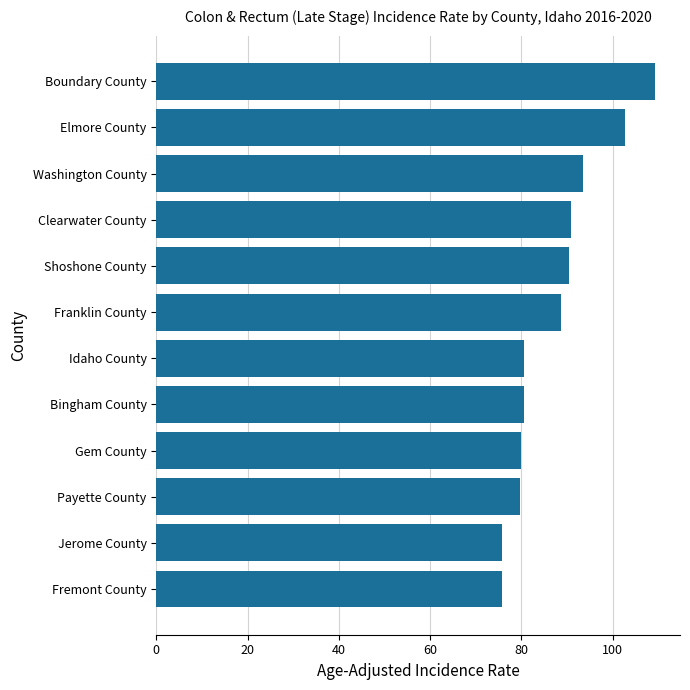

What is the label of the 4th bar from the top?

Clearwater County